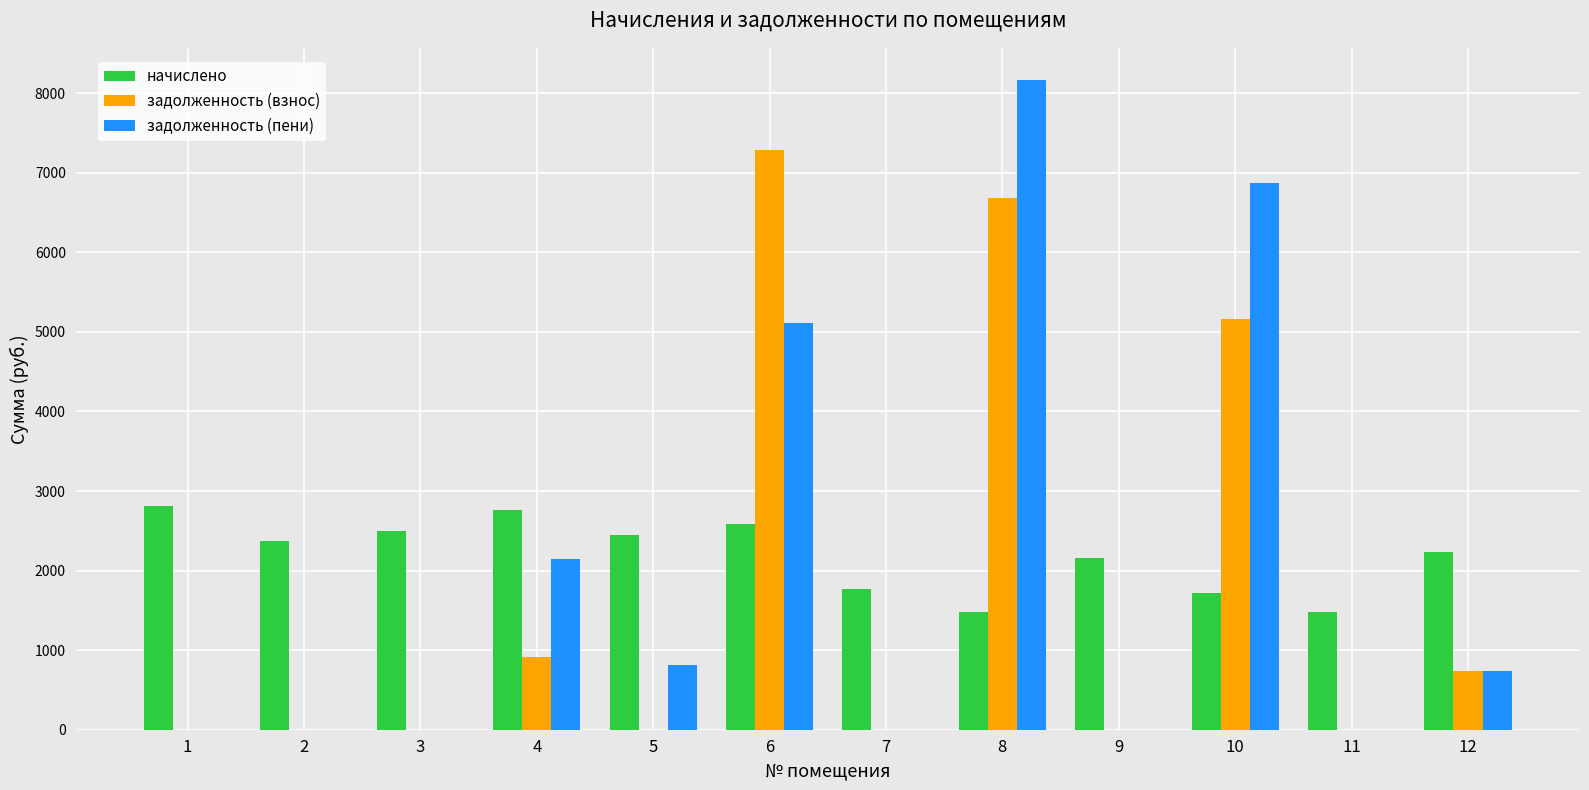

How many categories are shown in the chart?

12